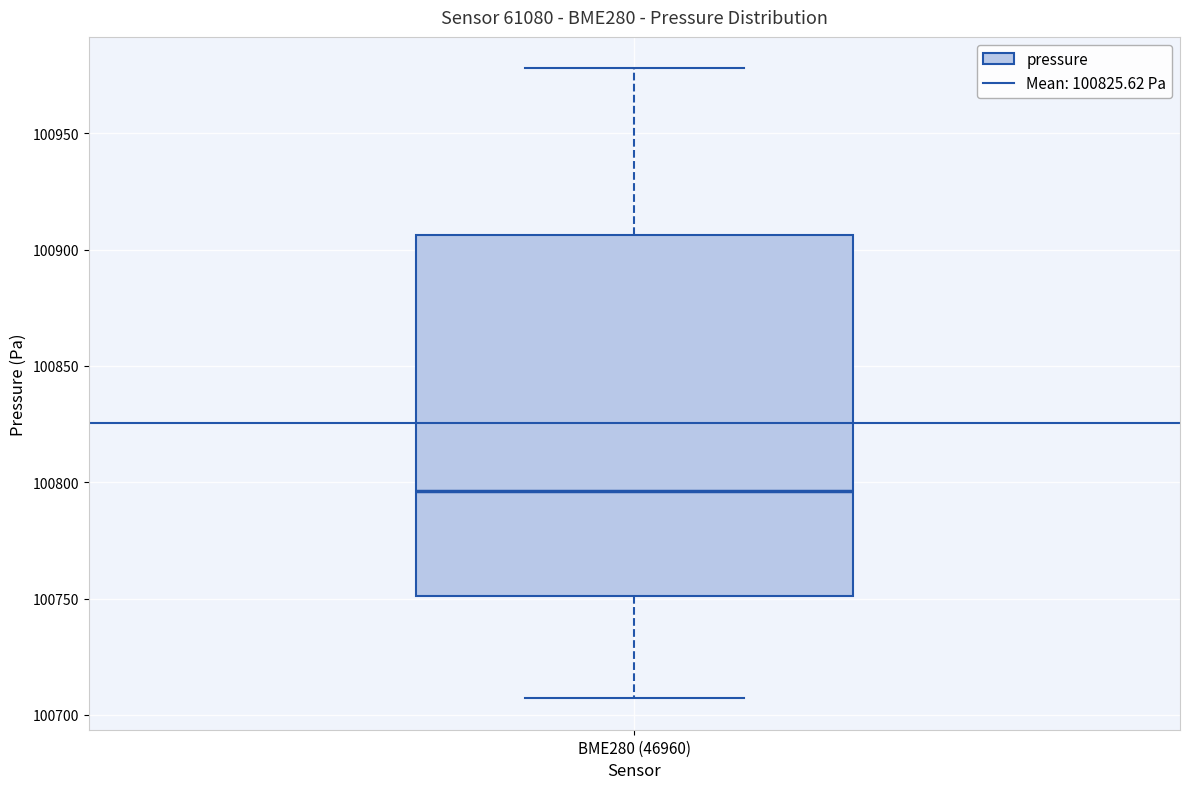

Where does the upper whisker of the box for BME280 (46960) end on the y-axis? The values are not printed on the chart, so give them approximately, as read against the axis.

100980